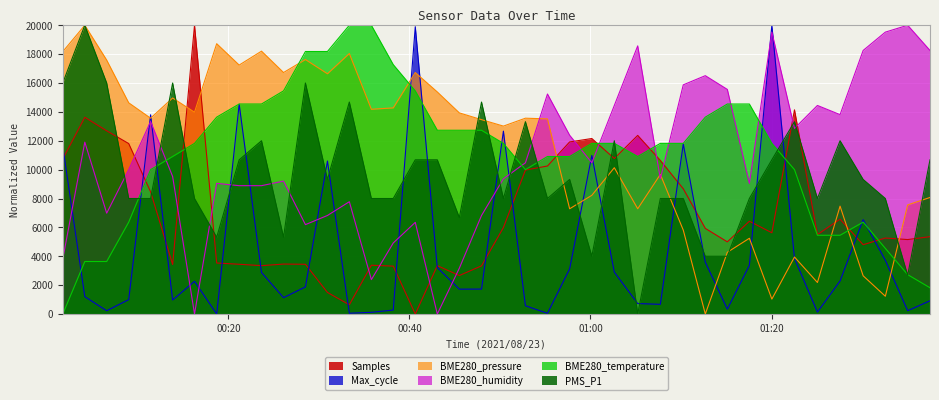

How many times do Max_cycle and BME280_humidity cross each other?

17